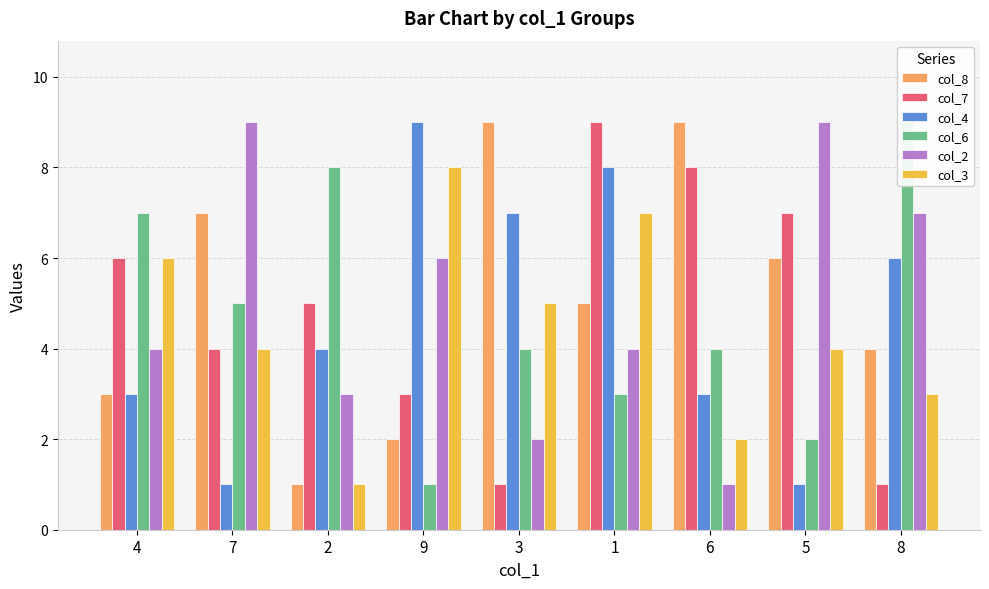

What is the difference between the highest and lowest values at 3?

8